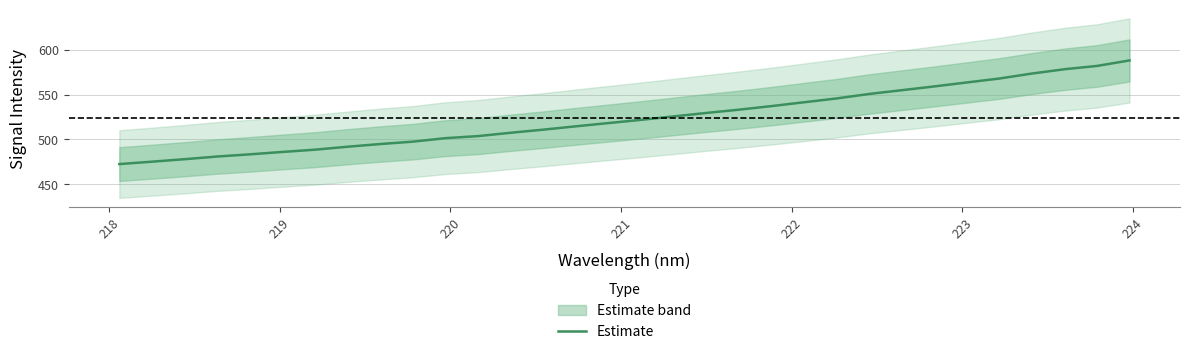

What is the minimum value for Estimate?

472.2